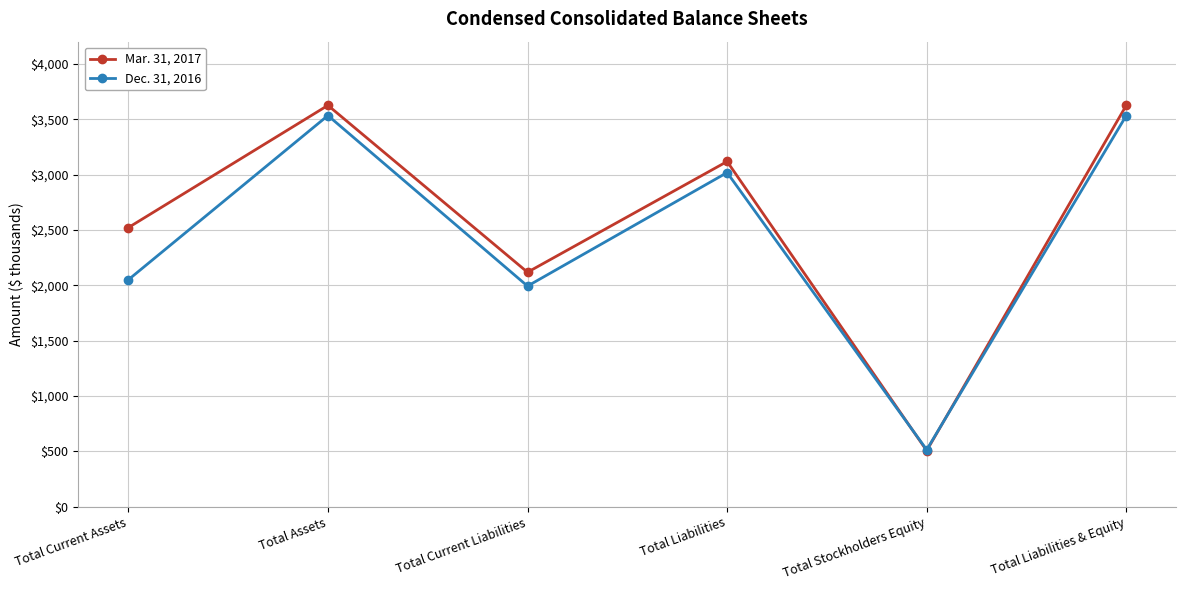

Does the chart have visible grid lines?

Yes